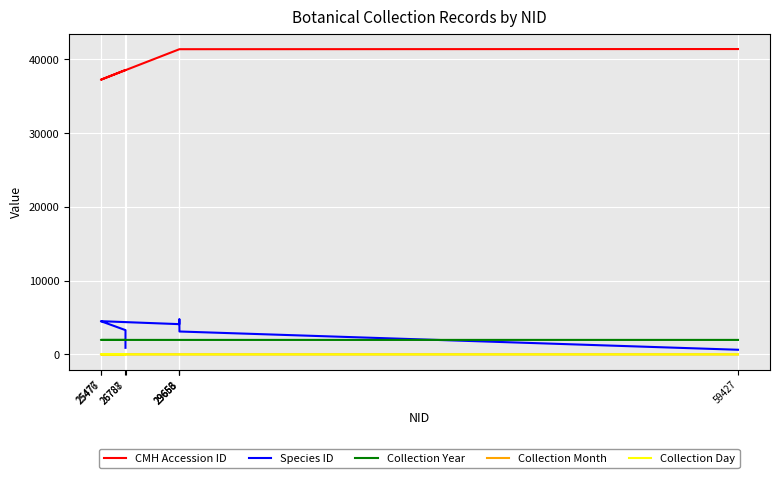

How many Collection Year values are between 1970 and 1971?

6